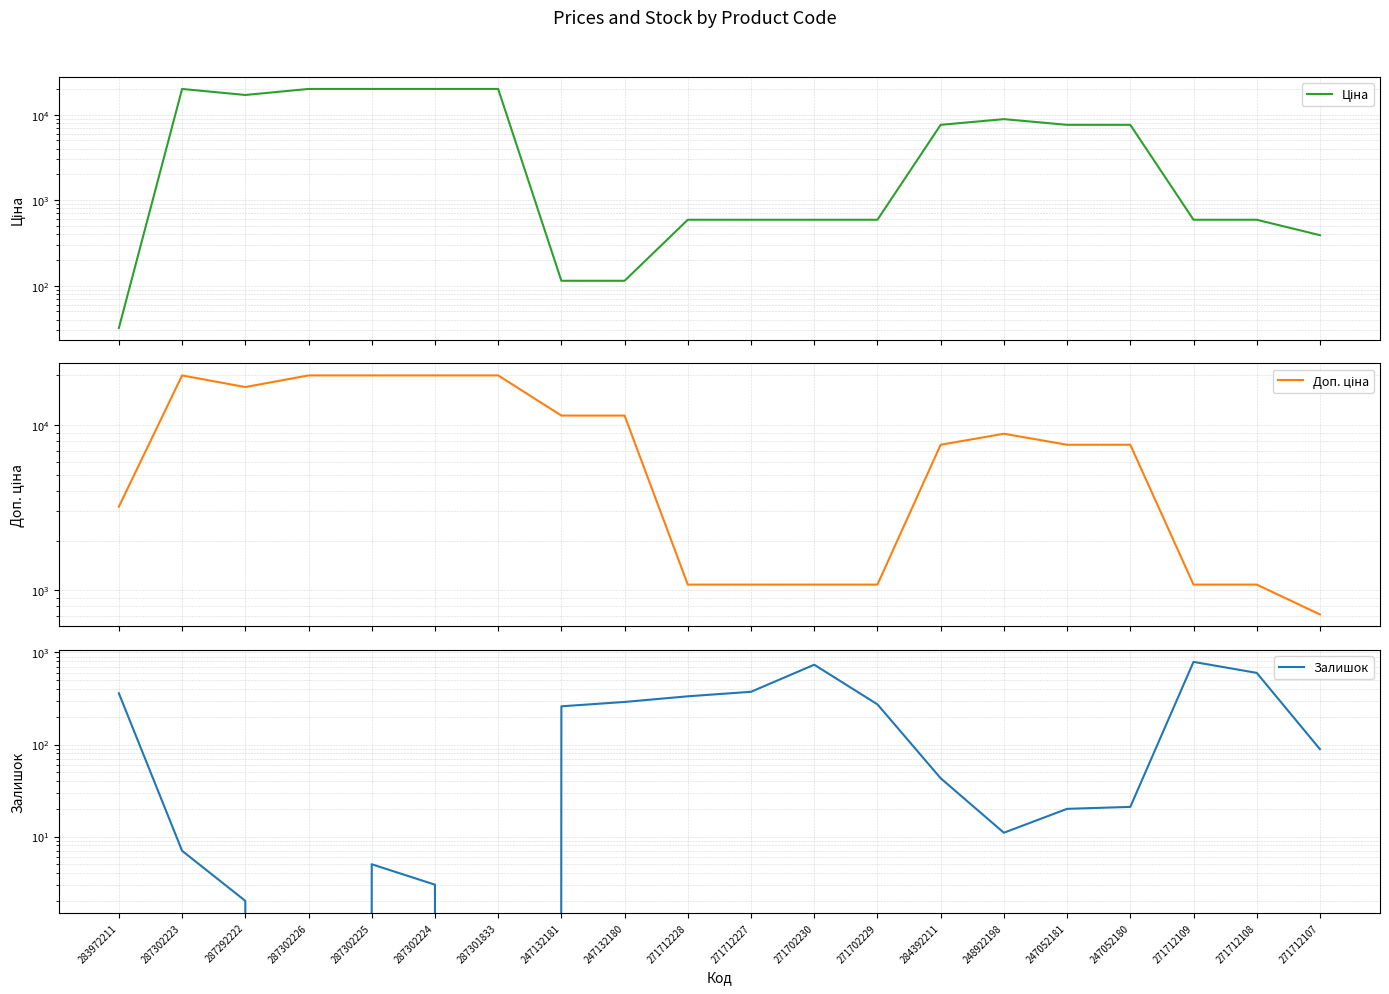

How many interior local peaks does the Ціна series have?

2